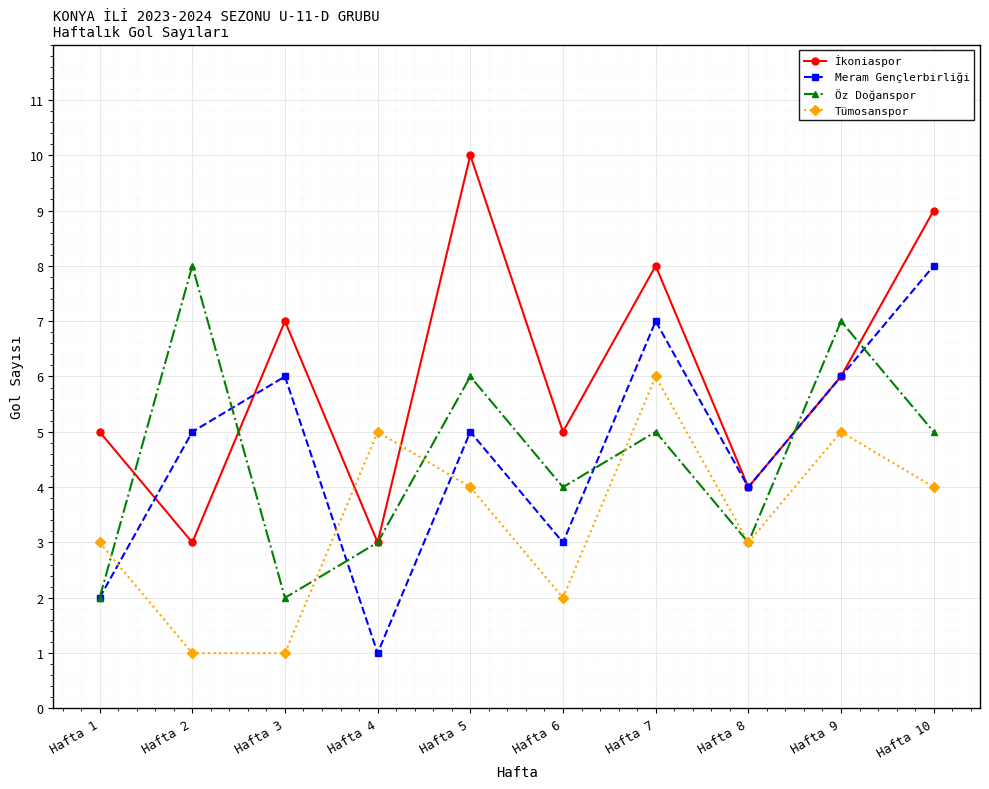

After their last crossing, which series has the higher values: Tümosanspor or İkoniaspor?

İkoniaspor